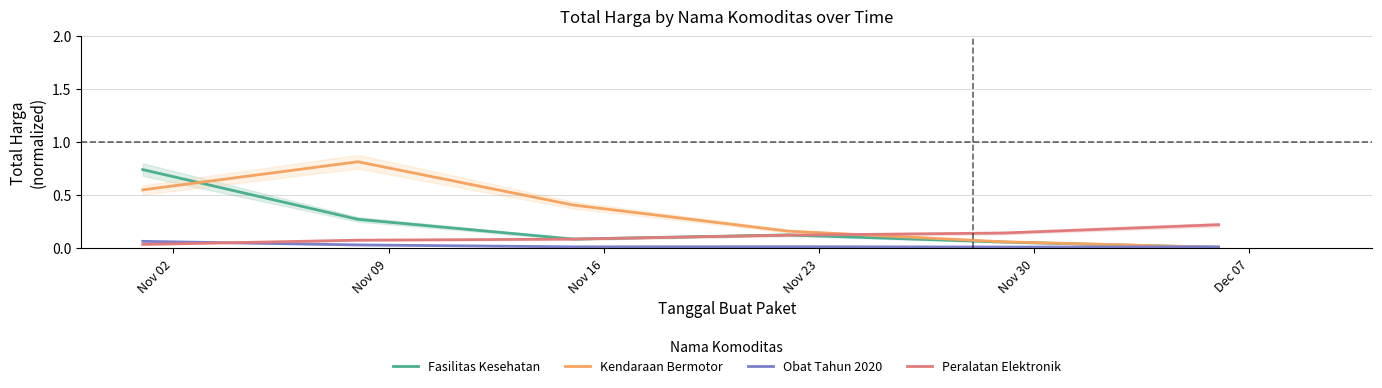

What is the highest value of the Kendaraan Bermotor series?

0.8